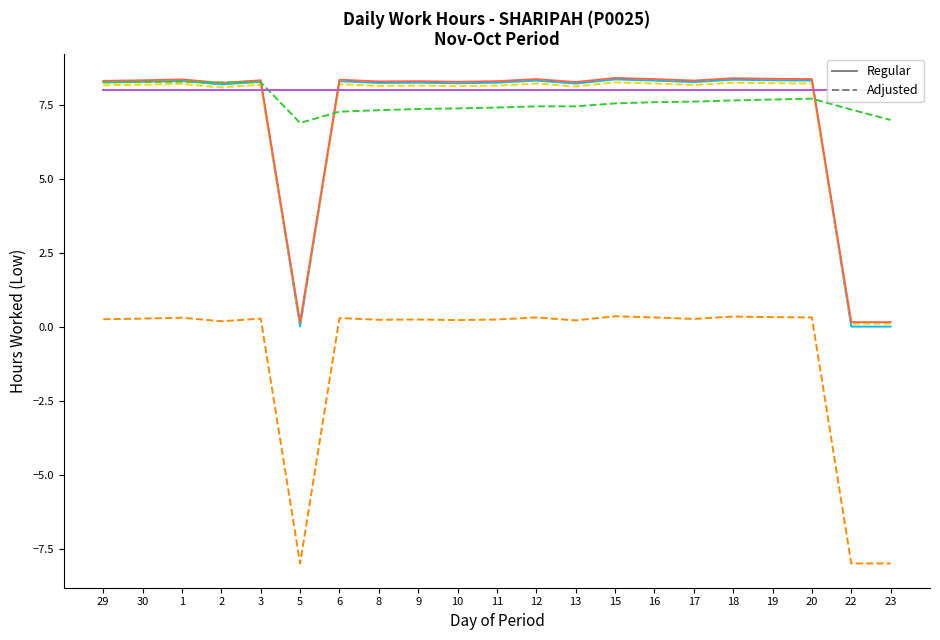

What is the sum of all Cumulative avg values?

159.8